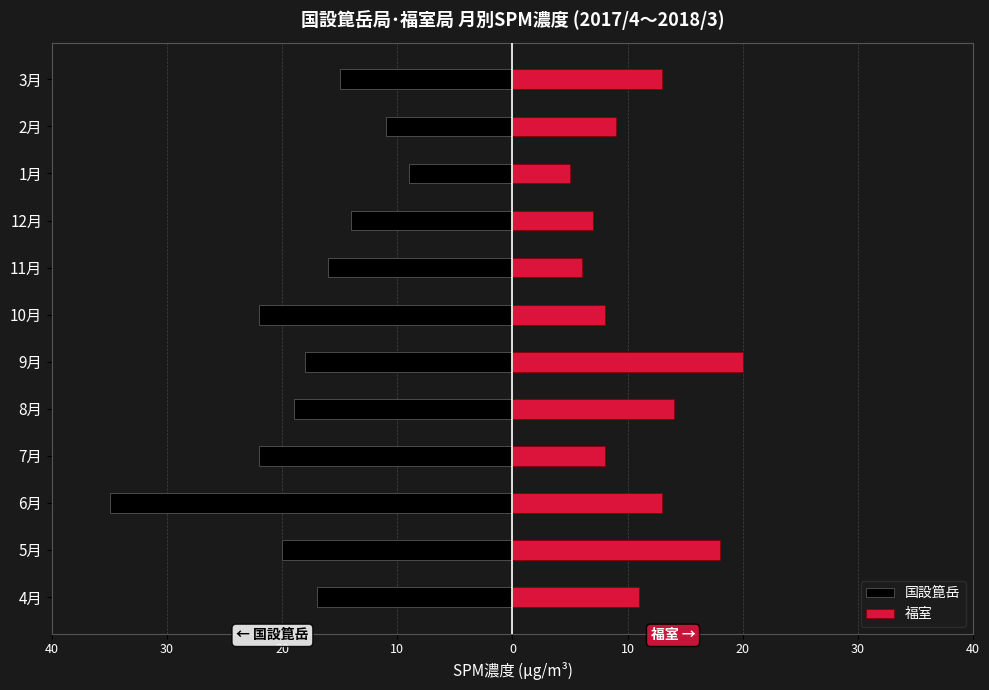

At which label is 国設箟岳 closest to -22?

7月